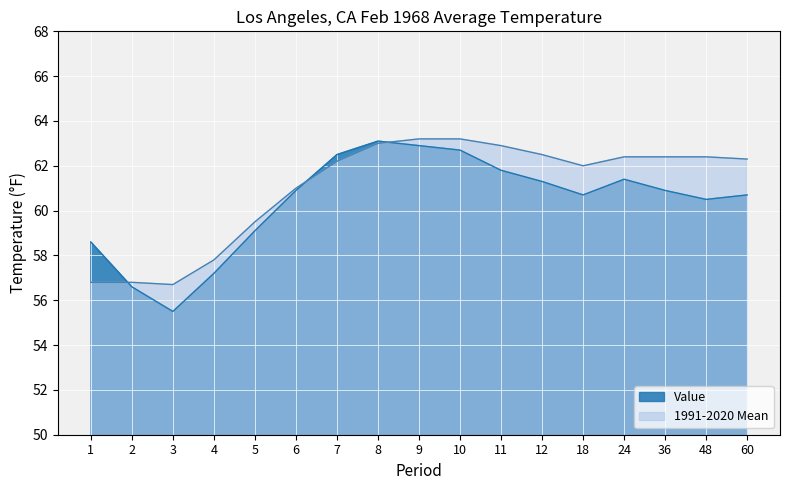

The value of 1991-2020 Mean at 24 is 62.4. True or false?

True